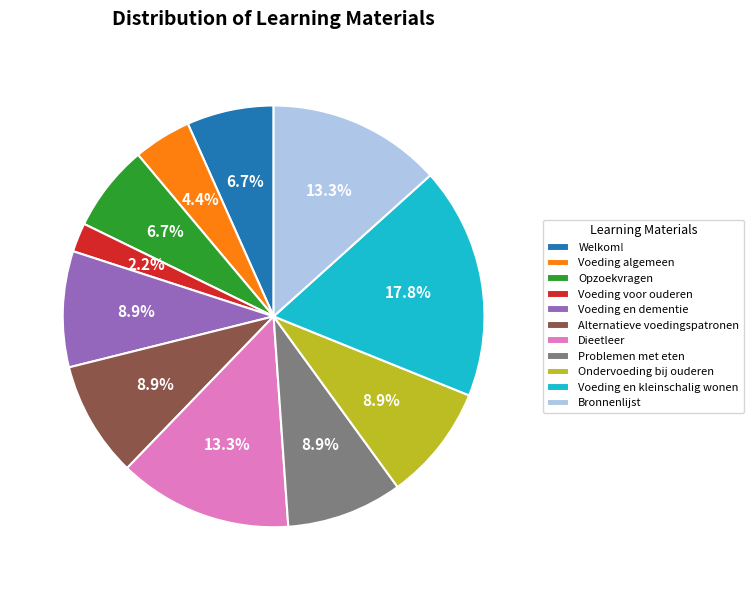

What percentage is the Voeding en dementie slice, to the nearest percent?

9%